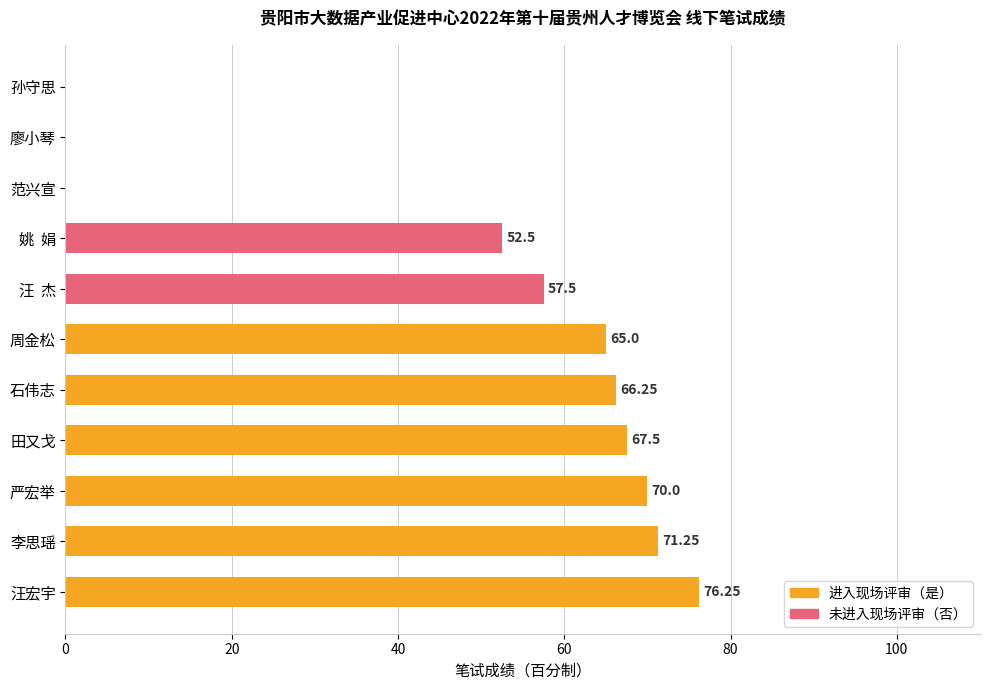

Where is the data nearest to the value 38?

姚  娟